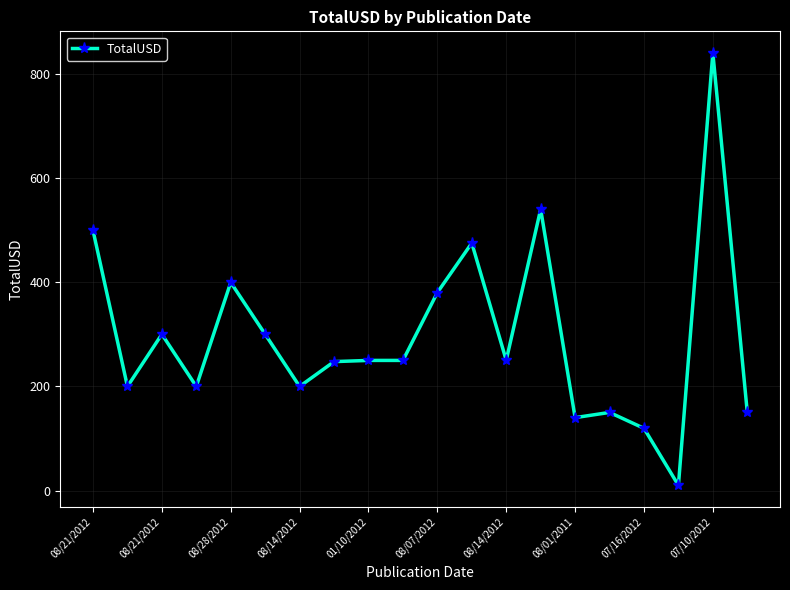

What is the greatest value displayed?

840.0